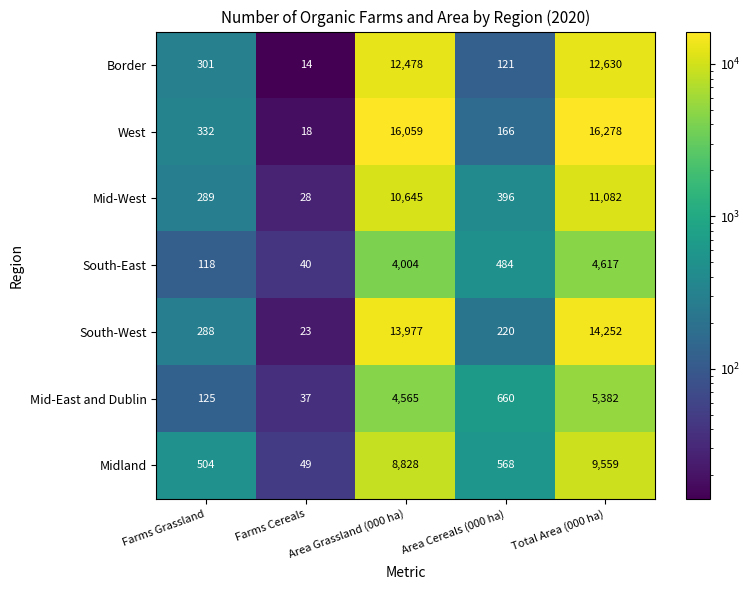

Which category has the lowest value in the Border series?

Farms Cereals